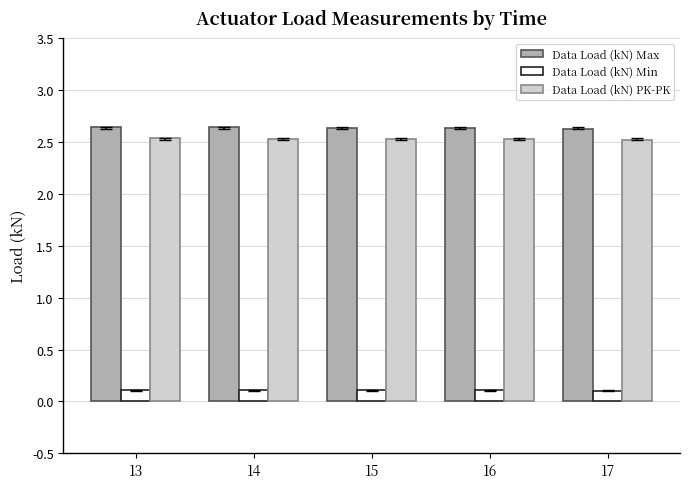

How many categories are shown in the chart?

5